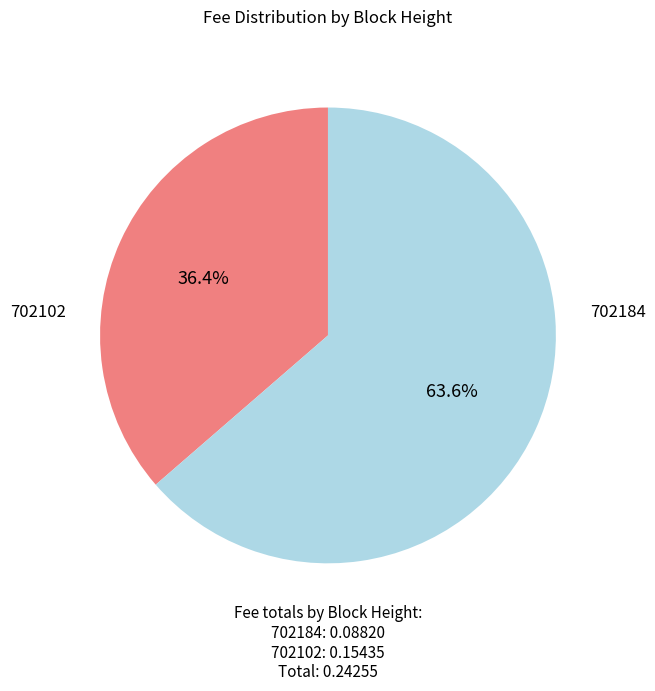

Count the number of slices in the pie.

2